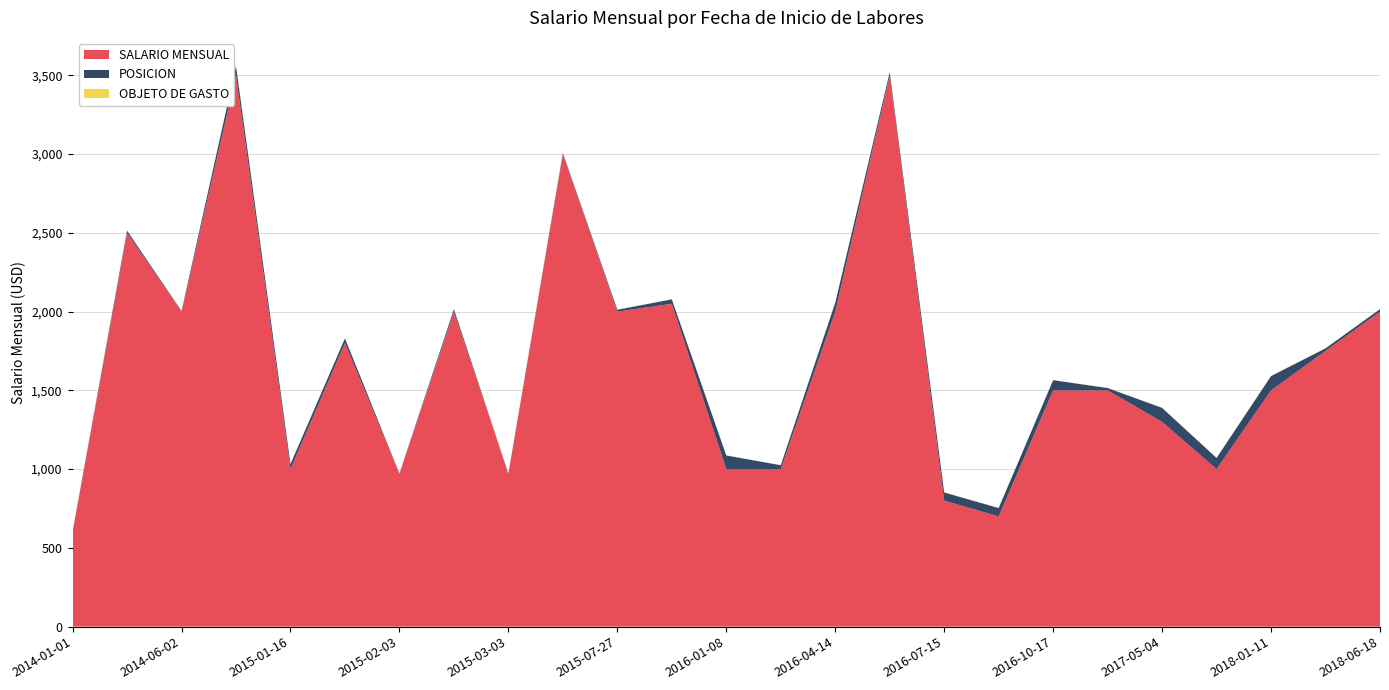

Reading left to right, list all the values displayed in this chart.

SALARIO MENSUAL: 2014-01-01=600	2014-02-24=2500	2014-06-02=2000	2014-12-04=3500	2015-01-16=1000	2015-02-02=1800	2015-02-03=970	2015-02-24=2000	2015-03-03=970	2015-04-01=3000	2015-07-27=2000	2015-10-16=2050	2016-01-08=1000	2016-03-01=1000	2016-04-14=2000	2016-05-16=3500	2016-07-15=800	2016-09-02=700	2016-10-17=1500	2017-04-18=1500	2017-05-04=1300	2017-09-01=1000	2018-01-11=1500	2018-06-15=1750	2018-06-18=2000
POSICION: 2014-01-01=3	2014-02-24=14	2014-06-02=4	2014-12-04=59	2015-01-16=32	2015-02-02=30	2015-02-03=2	2015-02-24=16	2015-03-03=2	2015-04-01=7	2015-07-27=12	2015-10-16=28	2016-01-08=87	2016-03-01=25	2016-04-14=56	2016-05-16=20	2016-07-15=52	2016-09-02=53	2016-10-17=65	2017-04-18=15	2017-05-04=89	2017-09-01=71	2018-01-11=91	2018-06-15=17	2018-06-18=16
OBJETO DE GASTO: 2014-01-01=1	2014-02-24=1	2014-06-02=1	2014-12-04=1	2015-01-16=1	2015-02-02=1	2015-02-03=1	2015-02-24=1	2015-03-03=1	2015-04-01=1	2015-07-27=1	2015-10-16=1	2016-01-08=1	2016-03-01=1	2016-04-14=1	2016-05-16=1	2016-07-15=1	2016-09-02=1	2016-10-17=1	2017-04-18=1	2017-05-04=1	2017-09-01=1	2018-01-11=1	2018-06-15=1	2018-06-18=1